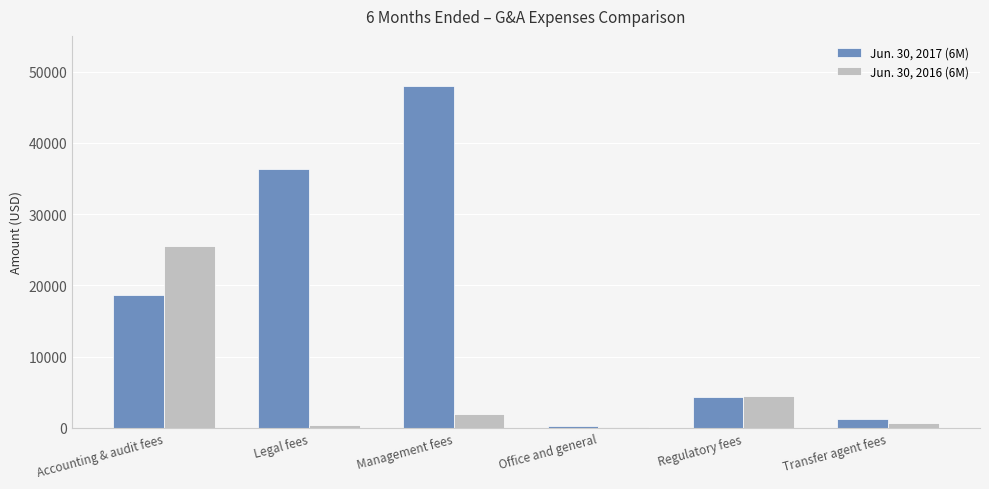

Reading right to left, transcribe all the data shown in this chart.

Jun. 30, 2017 (6M): 1200	4321	236	48000	36306	18708
Jun. 30, 2016 (6M): 750	4461	200	2000	473	25569